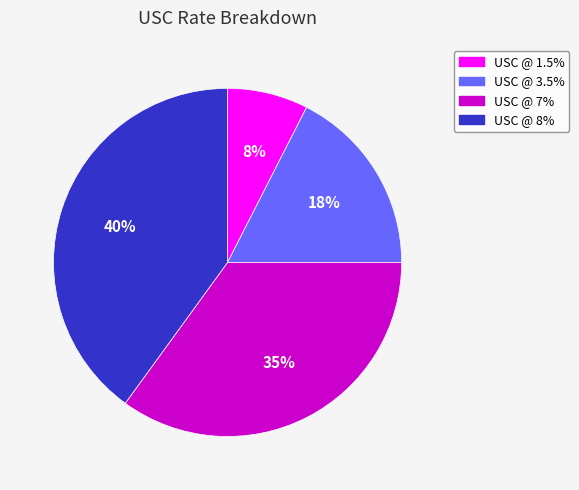

To the nearest percent, what portion does USC @ 7% represent?

35%